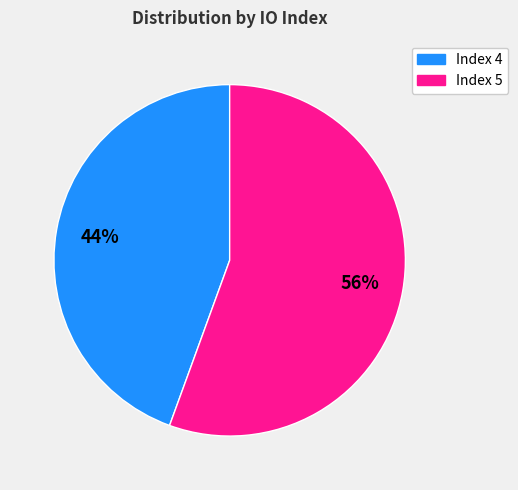

Between Index 5 and Index 4, which is larger?

Index 5